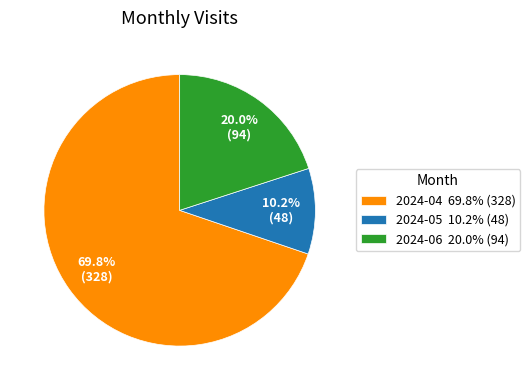

The 2024-06 slice represents 31% of the pie. True or false?

False